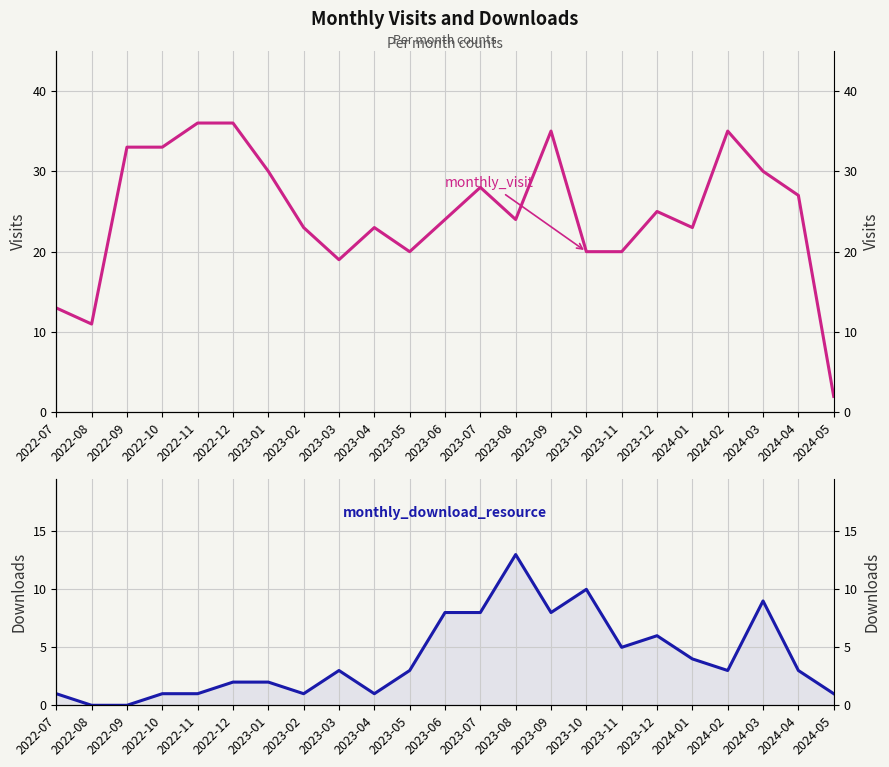

How many values in the monthly_download_resource series are below 3?

10